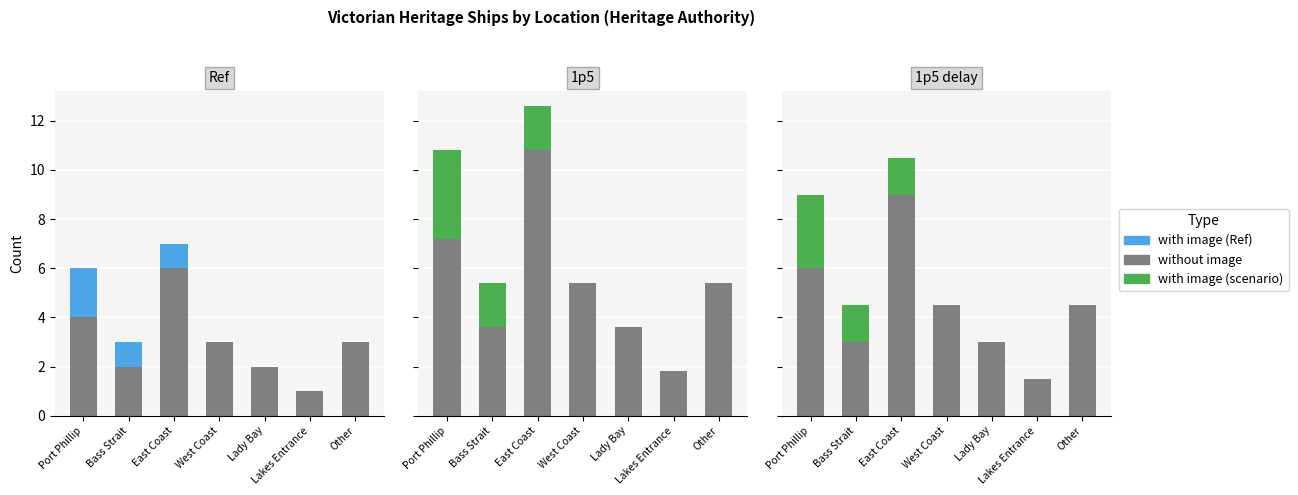

What is the difference between the maximum and second lowest values in the without image series?

6.0